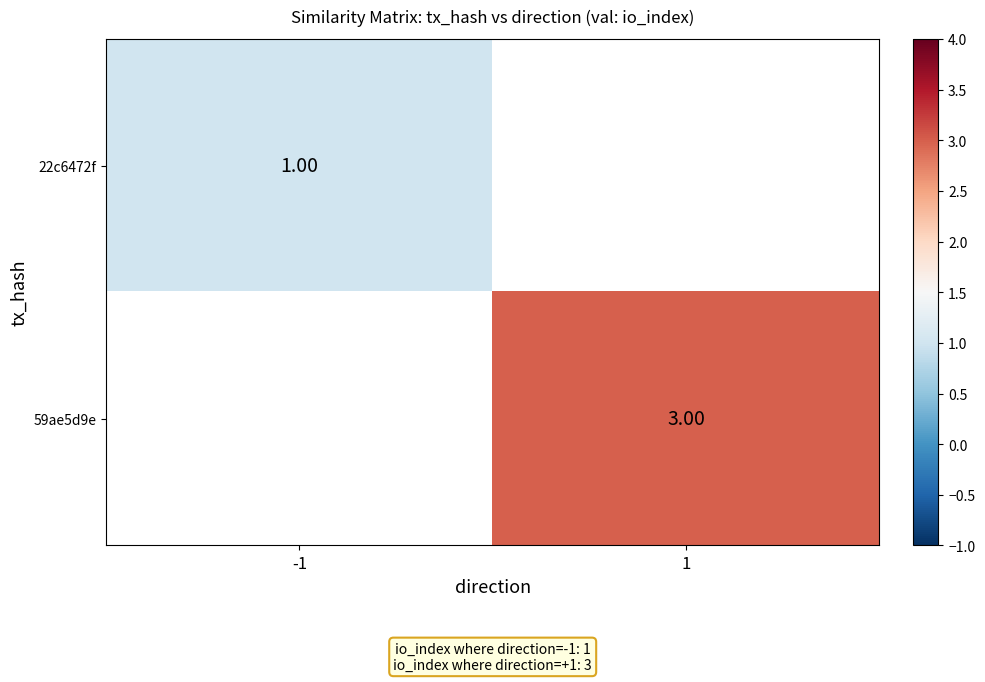

Is the value of 22c6472f at -1 greater than the value of 59ae5d9e at 1?

No